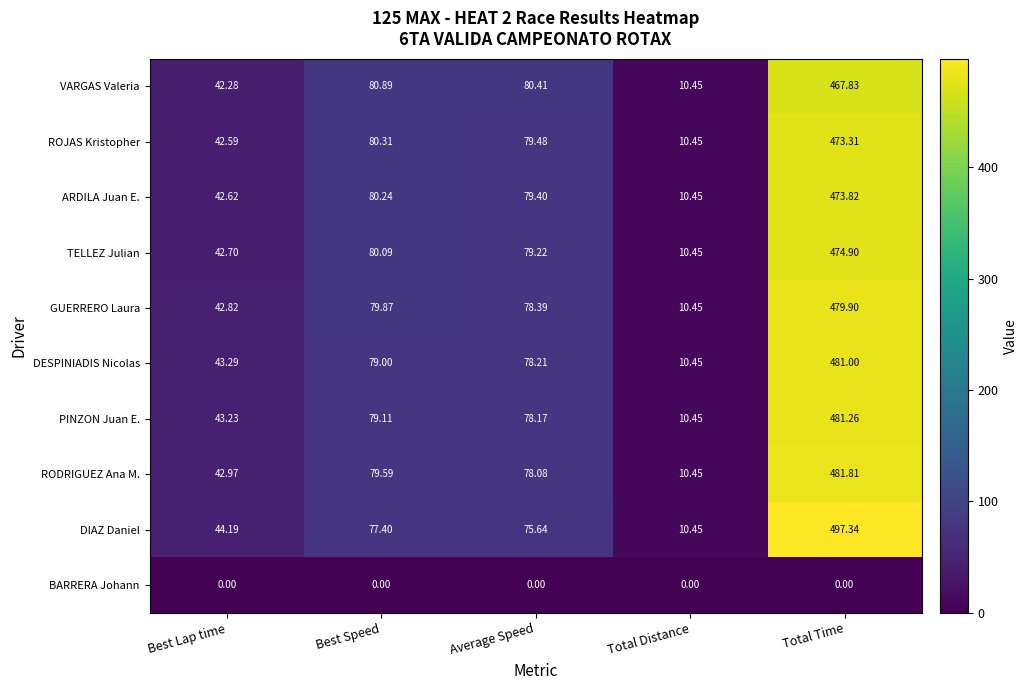

Where is PINZON Juan E. nearest to the value 245?

Best Speed